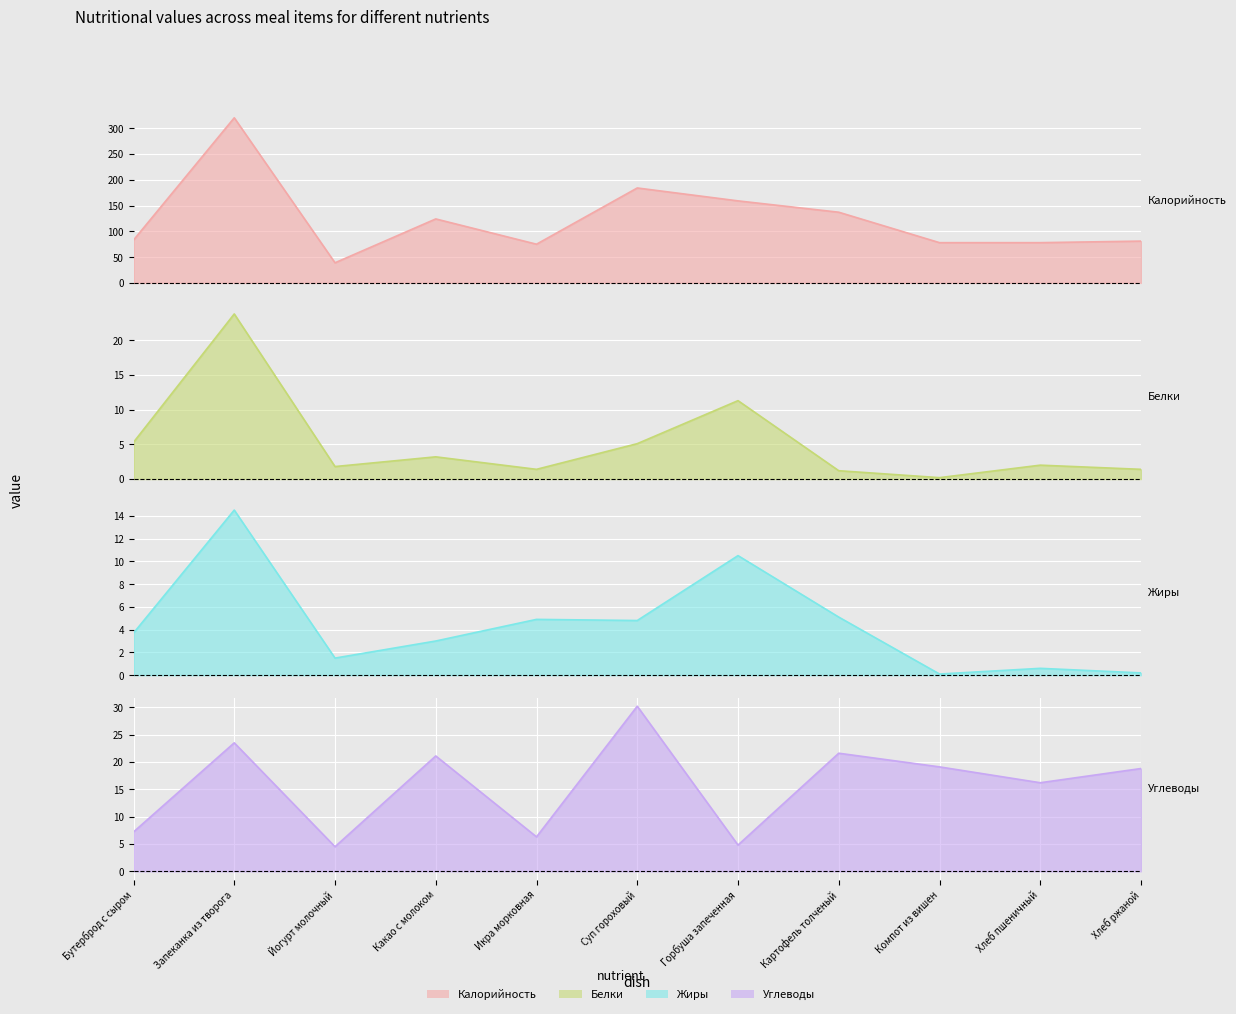

Count the number of categories in the chart.

11